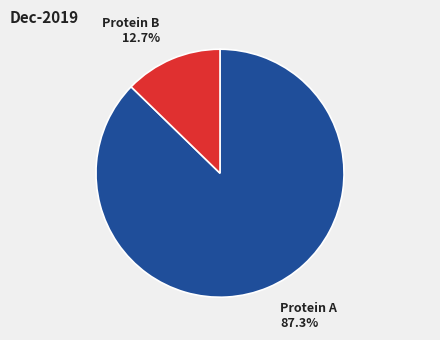

To the nearest percent, what is the difference between the largest and smallest slice percentages?

75%